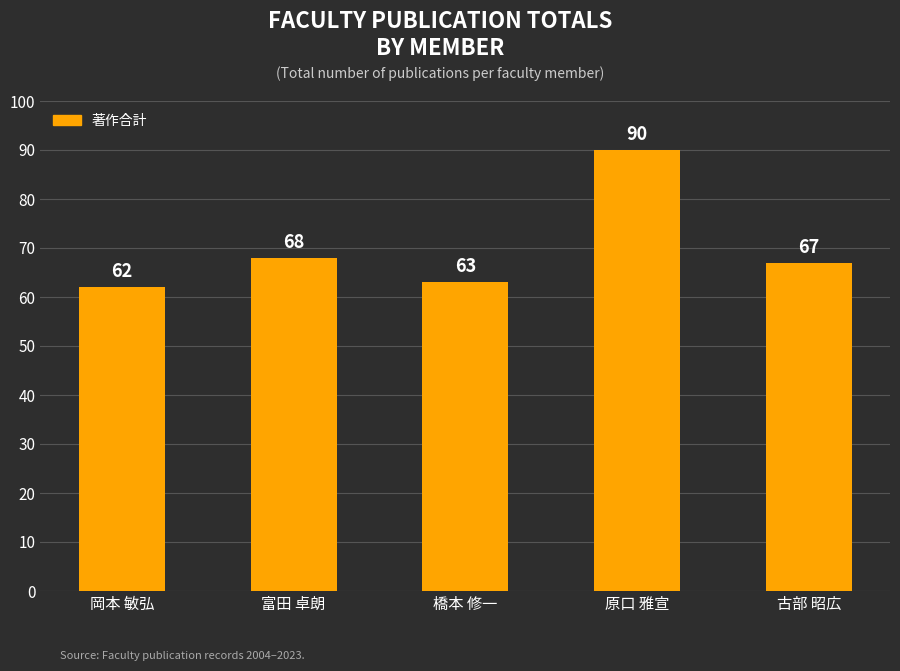

How many bars are there in total?

5